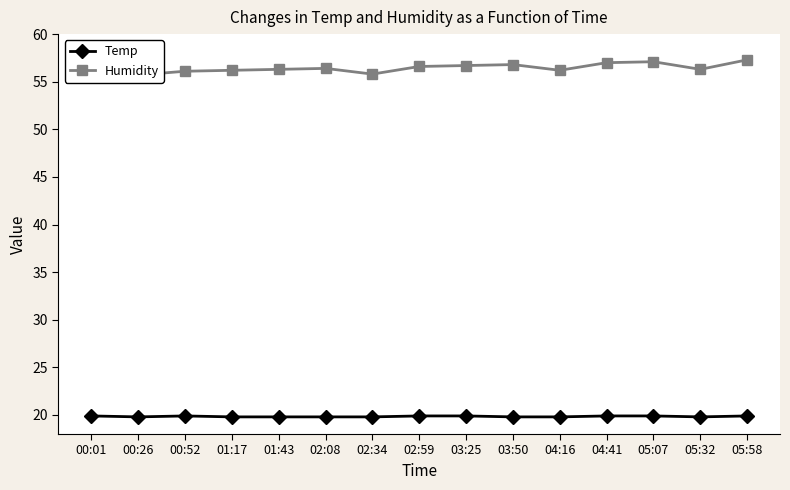

At which category is the sum across all series the highest?

05:58